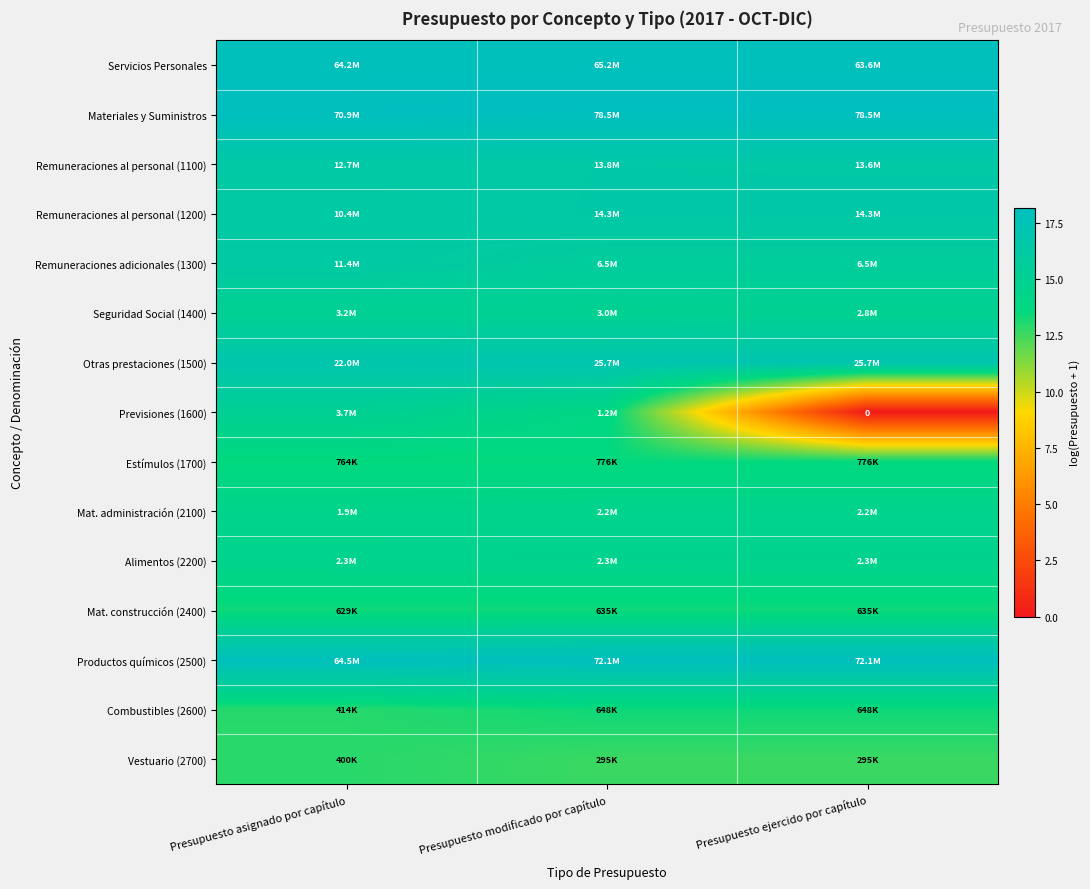

What value does the Servicios Personales series have at Presupuesto asignado por capítulo?

18.0